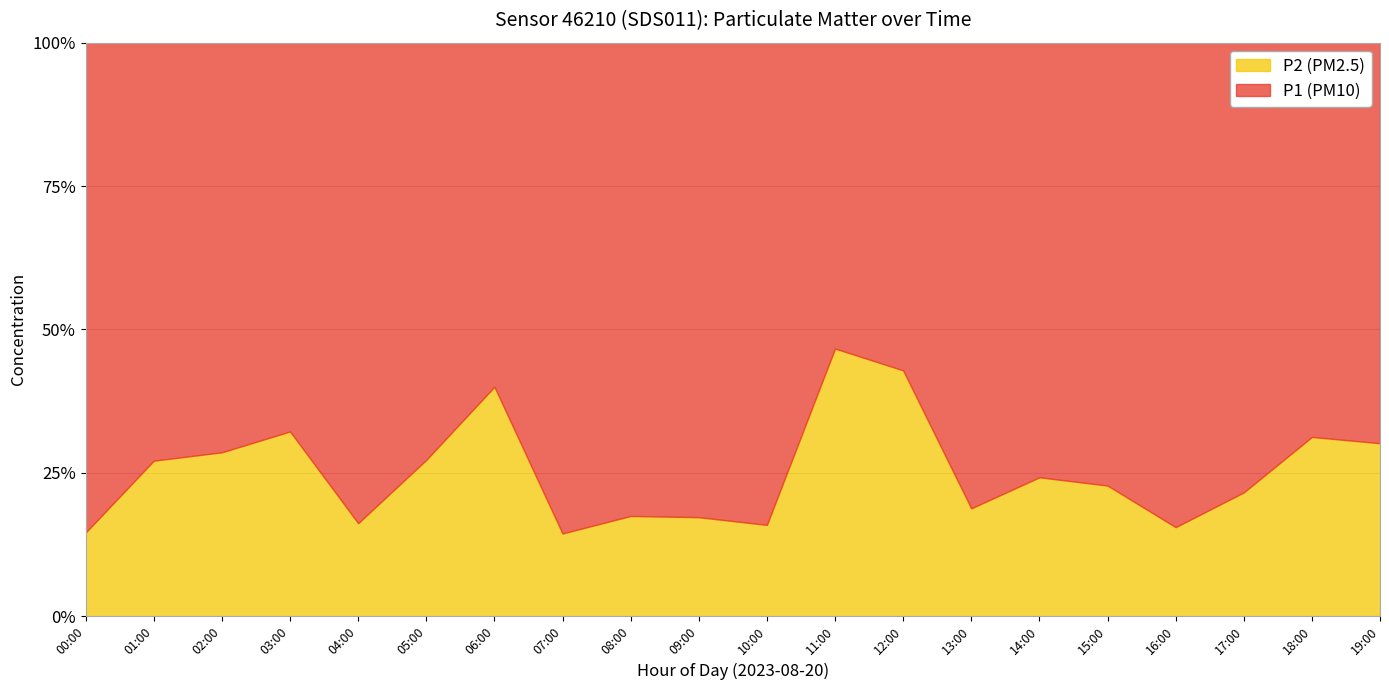

How many lines are shown in the chart?

2